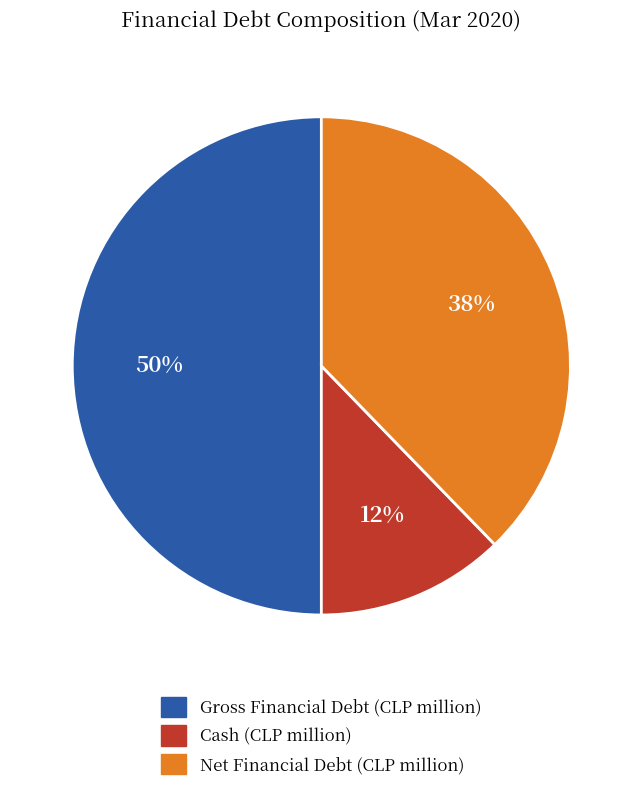

To the nearest percent, what is the difference between the largest and smallest slice percentages?

38%